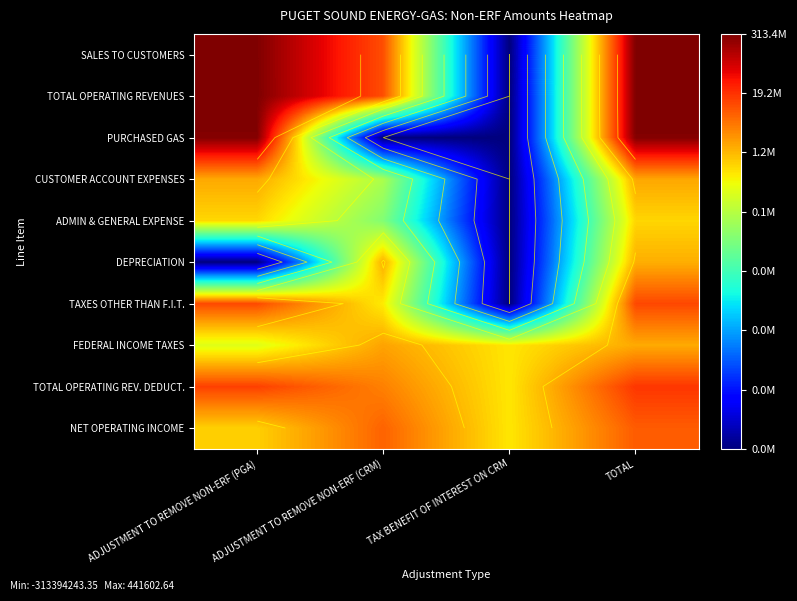

At which label does FEDERAL INCOME TAXES first exceed 6?

ADJUSTMENT TO REMOVE NON-ERF (CRM)